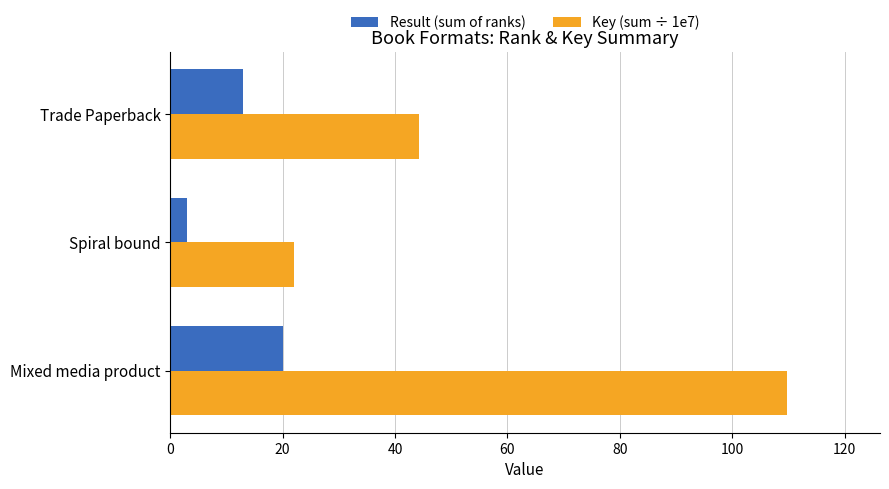

How many series are shown in this chart?

2